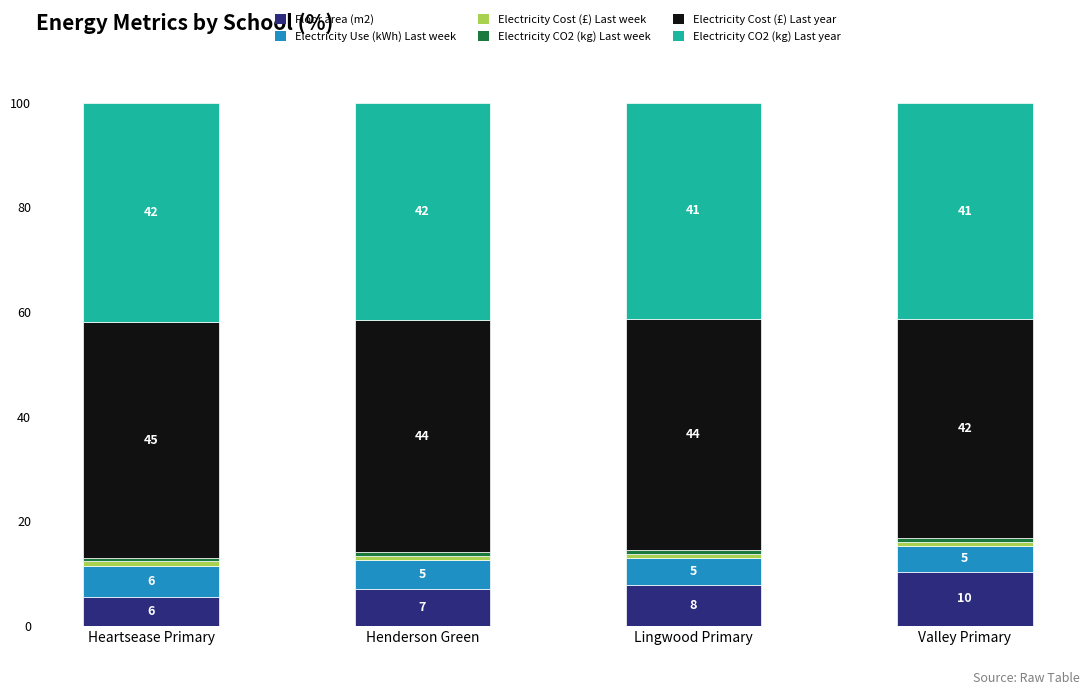

Is it true that Electricity Use (kWh) Last week equals 3.2 at Valley Primary?

False